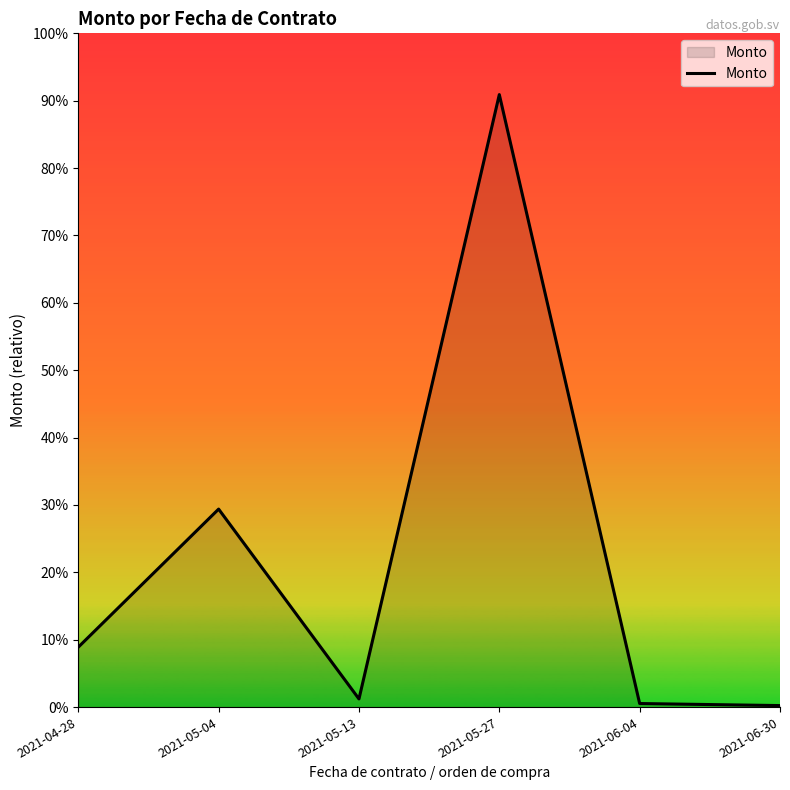

Reading right to left, extract all data points from this chart.

225.0	531.0	91449.7	1216.2	29560.8	8945.8